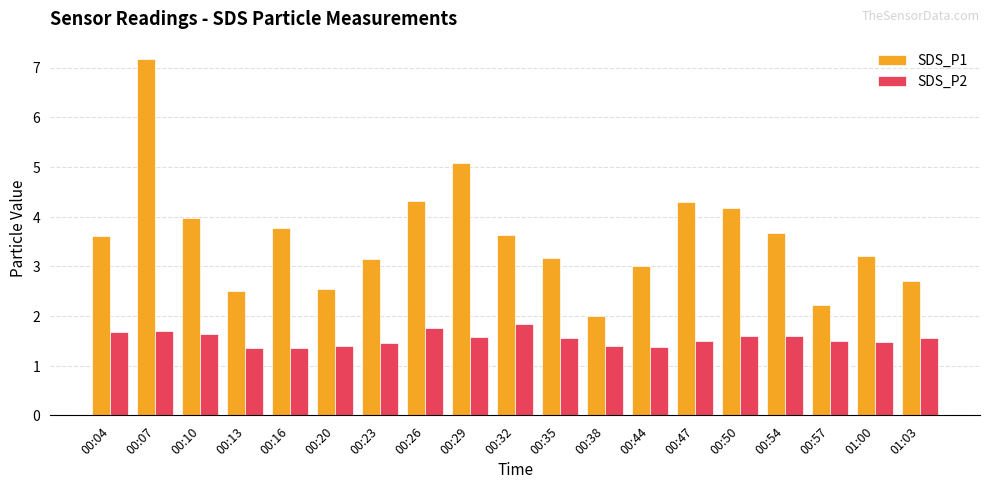

What position from the right is 00:26?

12